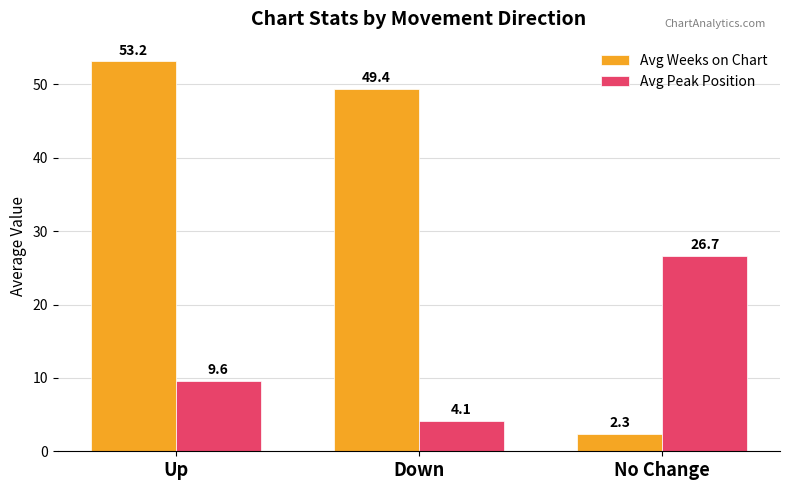

Which series has the largest range (max minus min)?

Avg Weeks on Chart